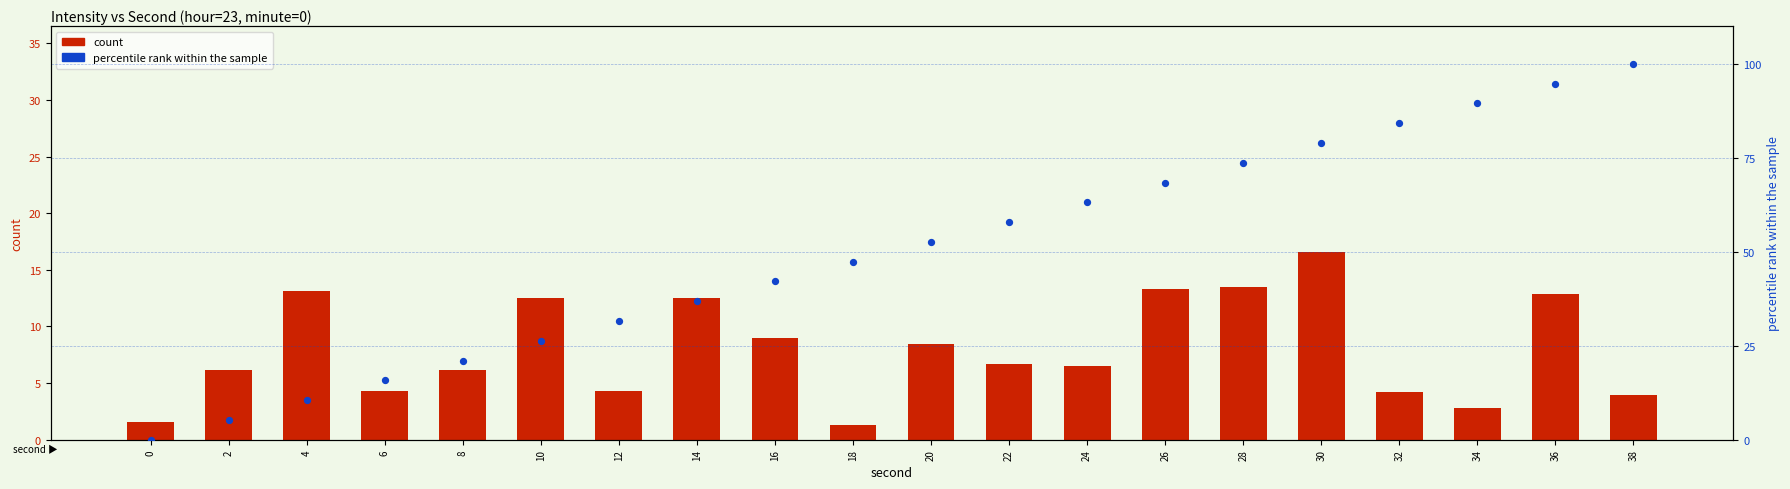

At which category is the sum across all series the highest?

36